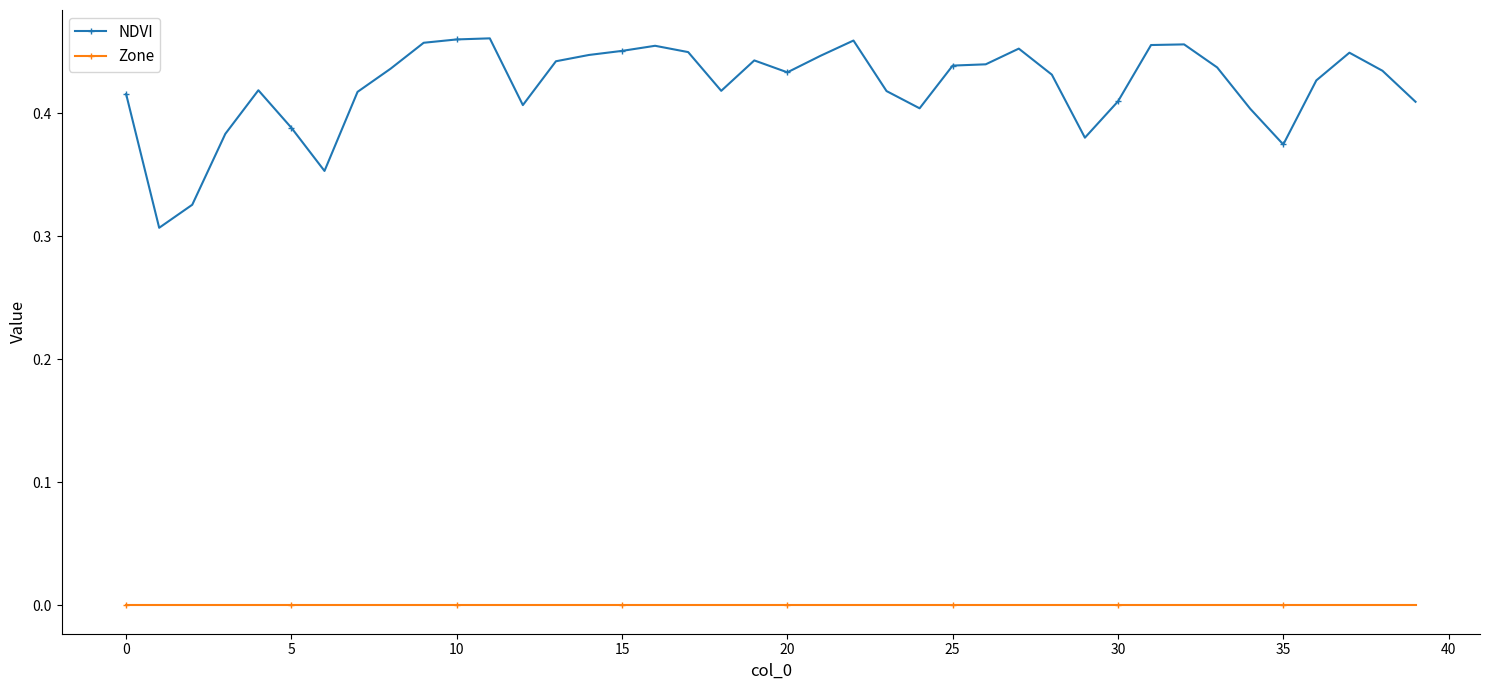

True or false: NDVI and Zone cross at least once.

False